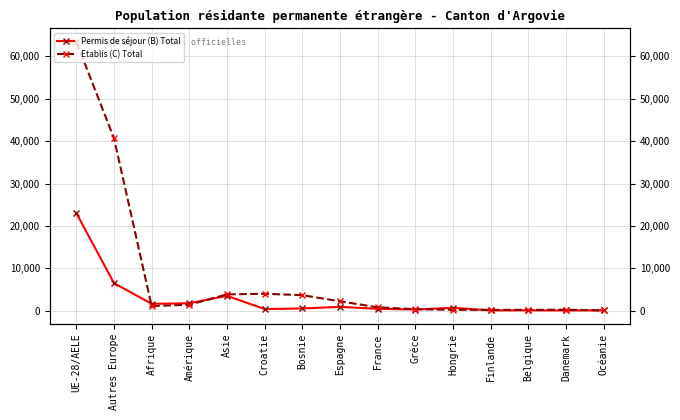

Where is the first local minimum for Permis de séjour (B) Total?

Afrique